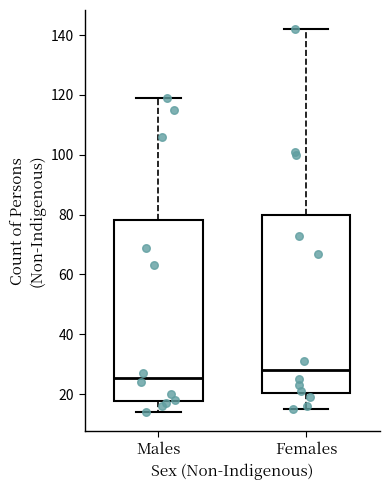

Reading left to right, transcribe this box plot: for each box, give where its median line is, the range the box spans, and where its two whiskers end, as read against the y-axis. The values are not printed on the chart, so give them approximately, as read against the axis.

Males: median 26, box 18 to 78, whiskers 14 to 120
Females: median 28, box 20 to 80, whiskers 16 to 142